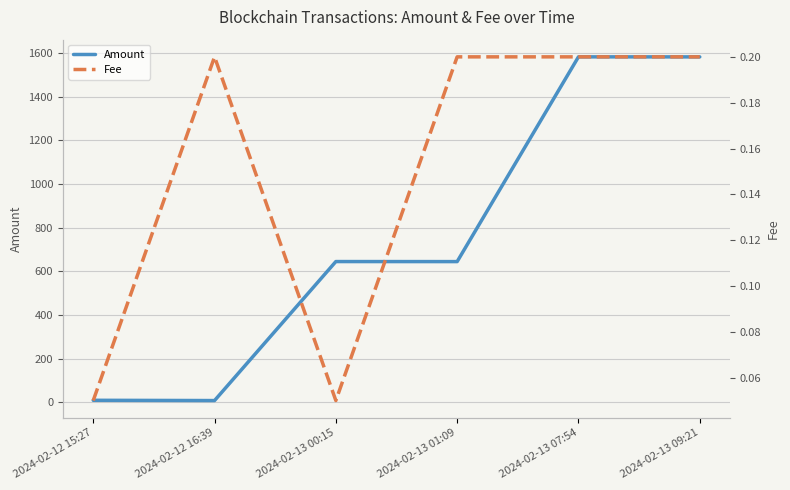

How many interior local peaks does the Amount series have?

2